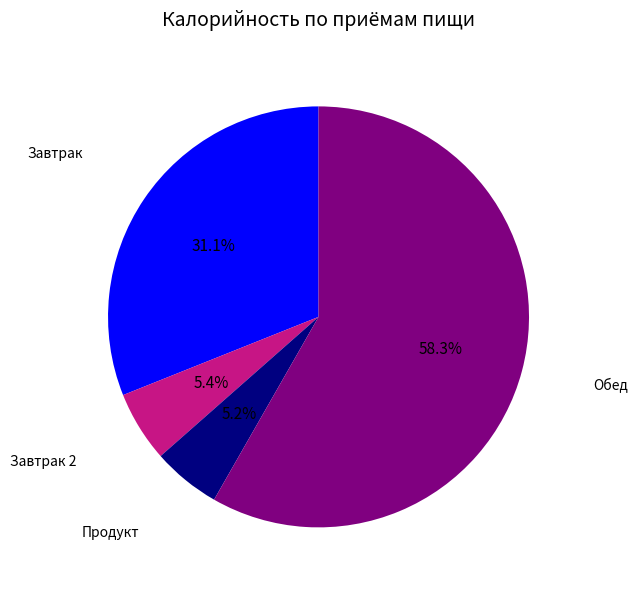

To the nearest percent, what is the average slice percentage?

25%